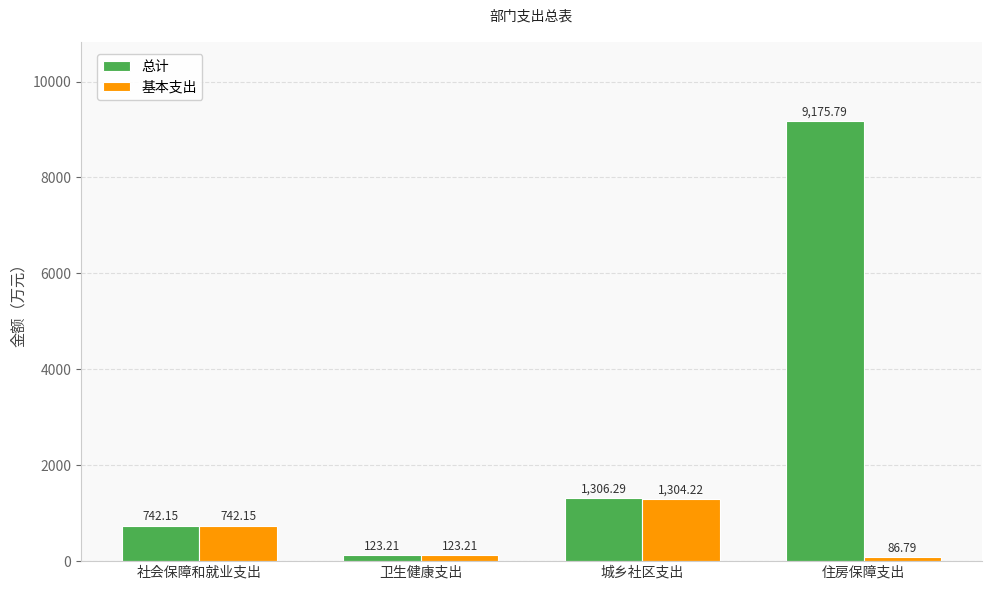

What is the sum of the 基本支出 values at 住房保障支出 and 卫生健康支出?

210.0